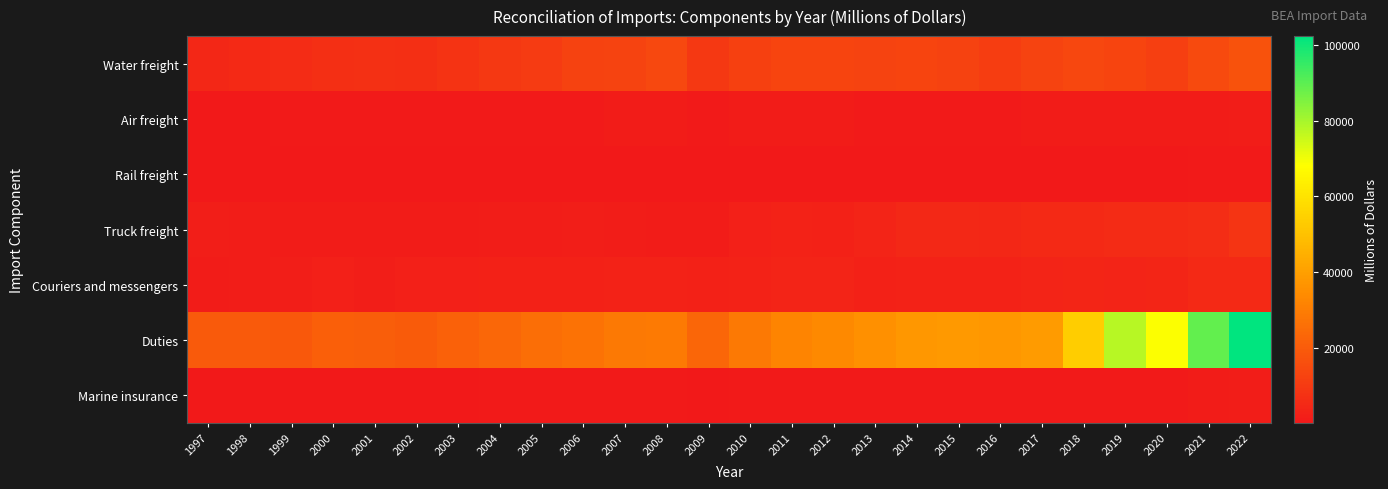

What is the greatest value displayed?

102333